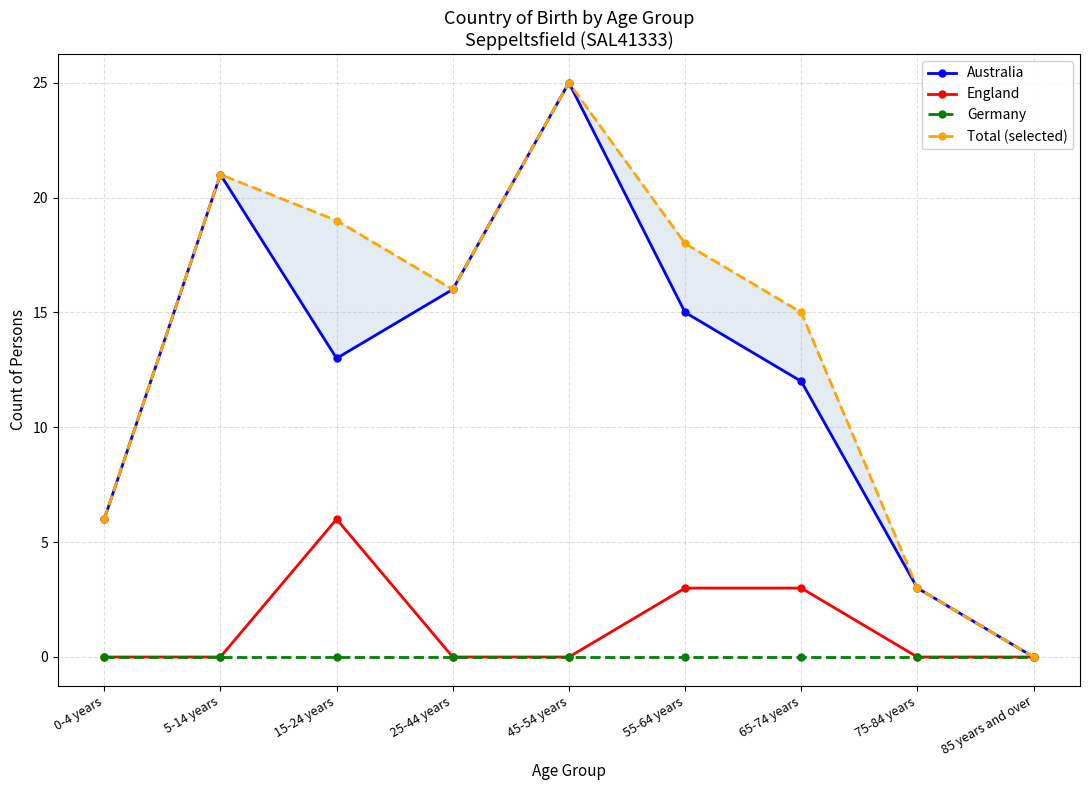

What is the difference between the maximum and minimum values in the England series?

6